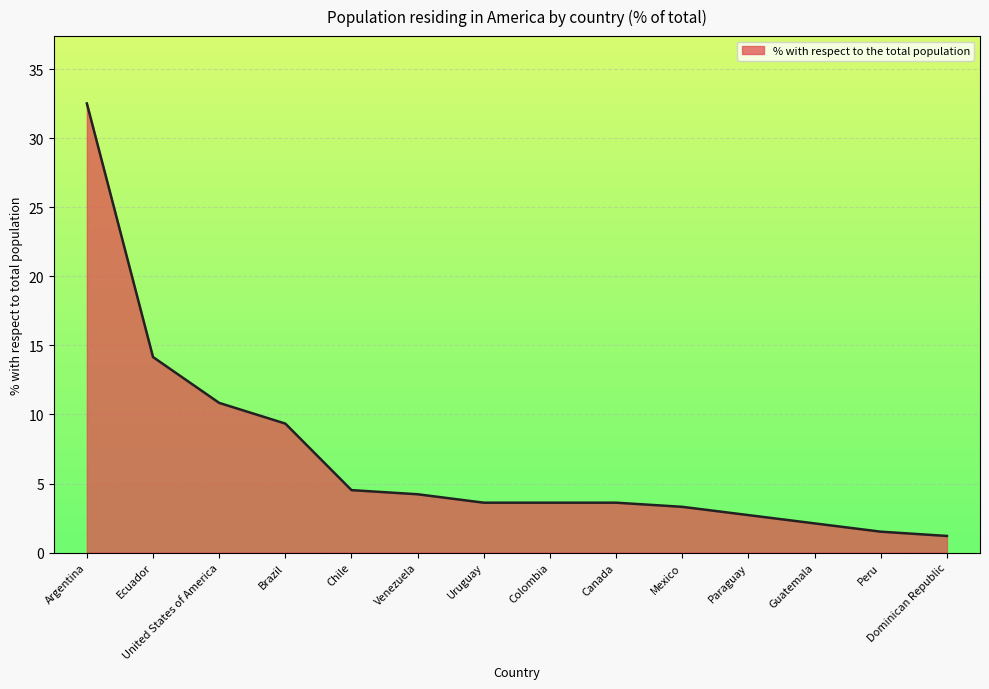

What is the greatest value displayed?

32.5